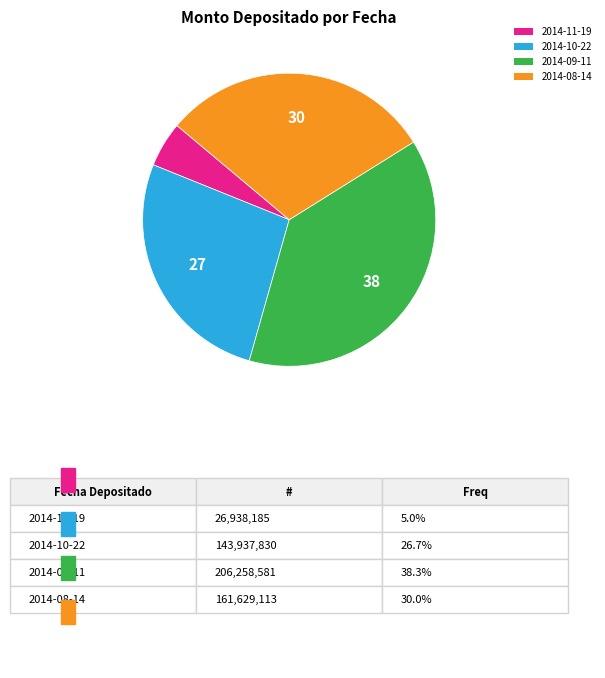

Is there any slice that represents more than half of the pie?

No